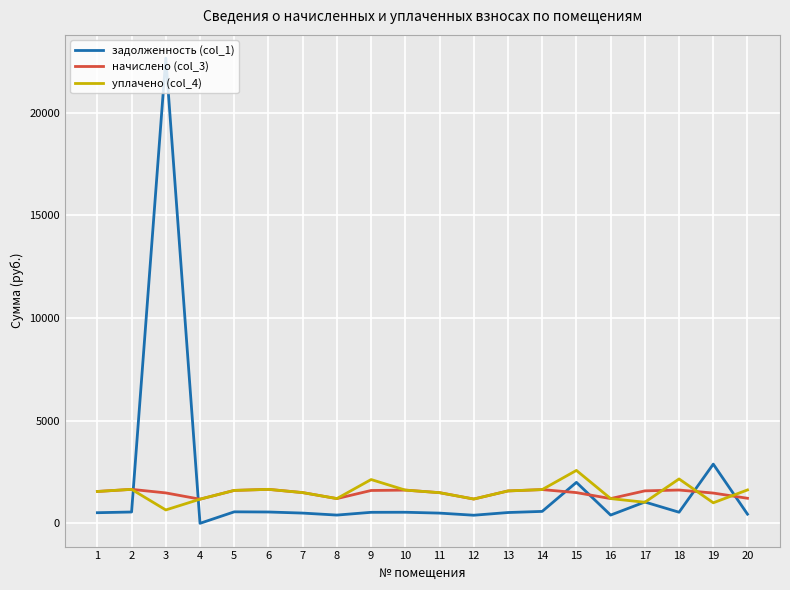

List the series in order of their peak value, lowest first.

начислено (col_3), уплачено (col_4), задолженность (col_1)